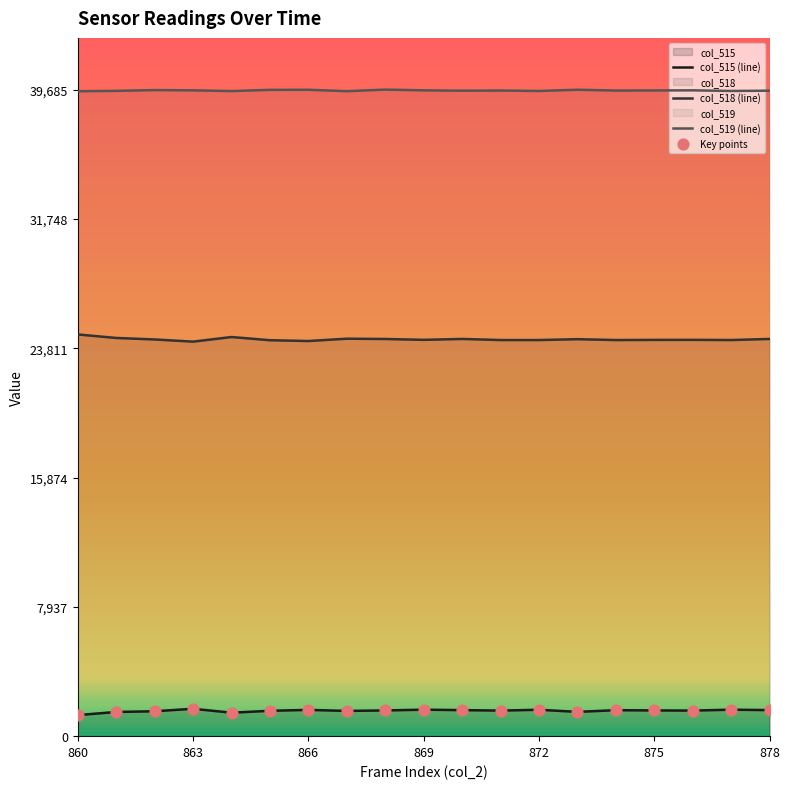

Which series has the largest total across all categories?

col_519 (line)